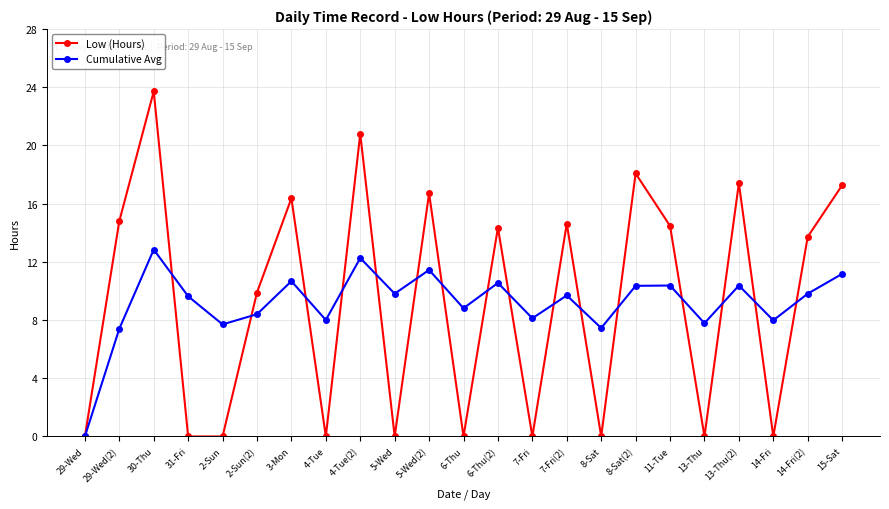

Rank the series by their maximum value, from lowest to highest.

Cumulative Avg, Low (Hours)